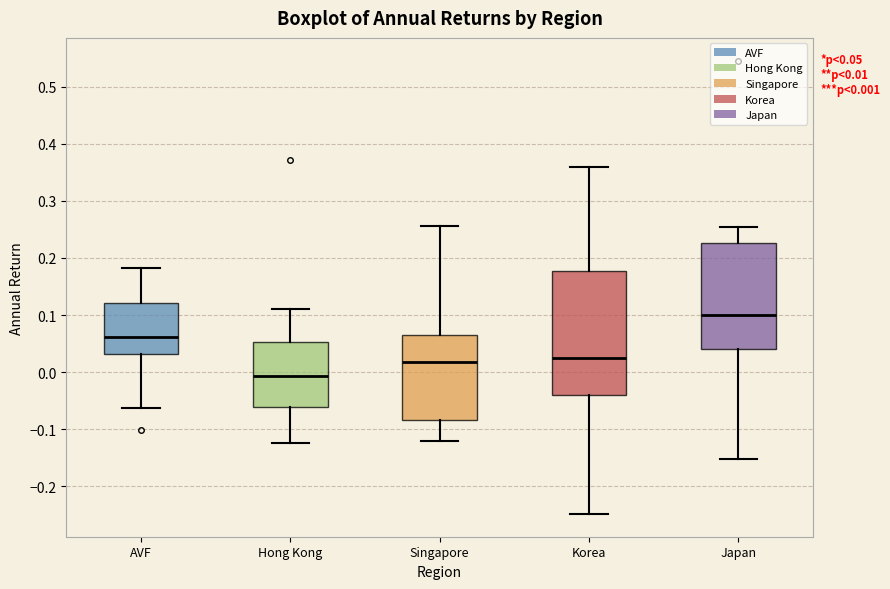

Which box's median line is the highest?

Japan